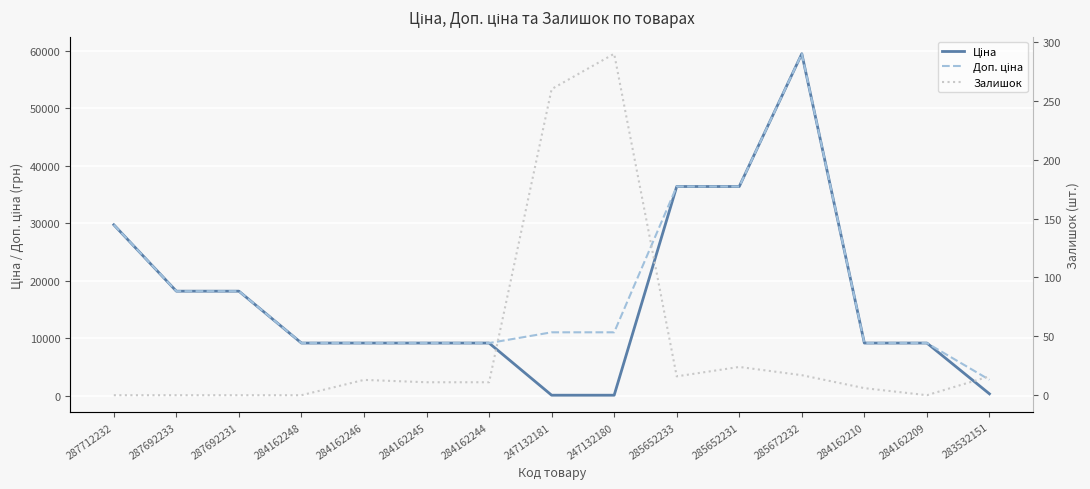

Reading right to left, transcribe all the data shown in this chart.

Ціна: 283532151=348.6	284162209=9185.1	284162210=9185.1	285672232=59523.0	285652231=36424.0	285652233=36424.0	247132180=110.5	247132181=110.5	284162244=9185.1	284162245=9185.1	284162246=9185.1	284162248=9185.1	287692231=18212.0	287692233=18212.0	287712232=29761.5
Доп. ціна: 283532151=2789.2	284162209=9185.1	284162210=9185.1	285672232=59523.0	285652231=36424.0	285652233=36424.0	247132180=11055.0	247132181=11055.0	284162244=9185.1	284162245=9185.1	284162246=9185.1	284162248=9185.1	287692231=18212.0	287692233=18212.0	287712232=29761.5
Залишок: 283532151=16.0	284162209=0.0	284162210=6.0	285672232=17.0	285652231=24.0	285652233=16.0	247132180=290.0	247132181=260.0	284162244=11.0	284162245=11.0	284162246=13.0	284162248=0.0	287692231=0.0	287692233=0.0	287712232=0.0